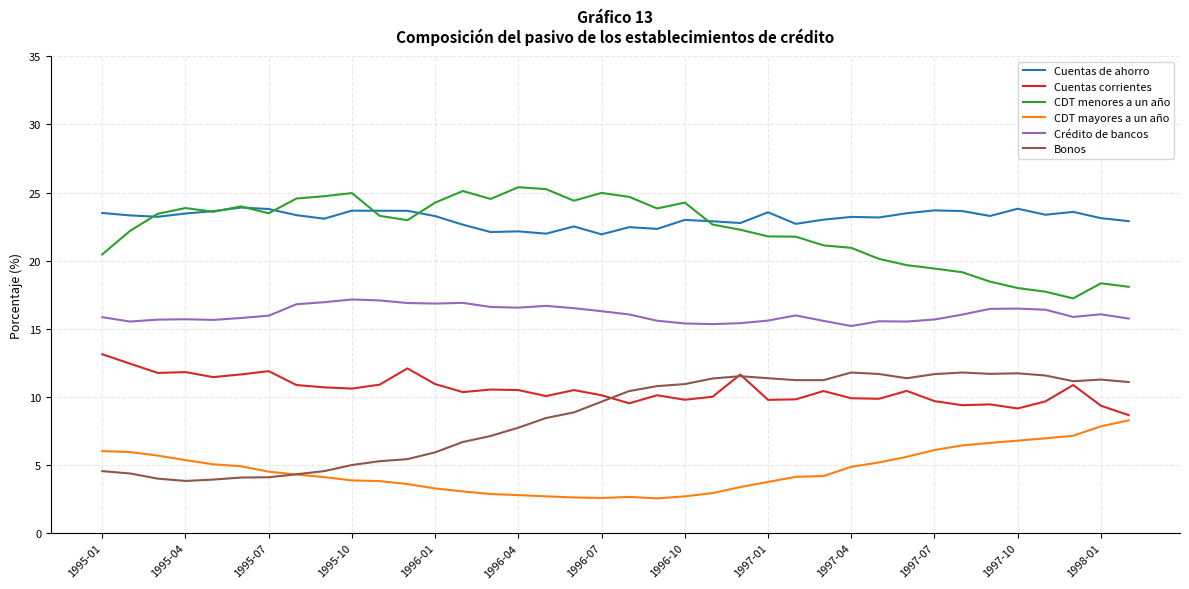

What is the greatest value displayed?

25.4